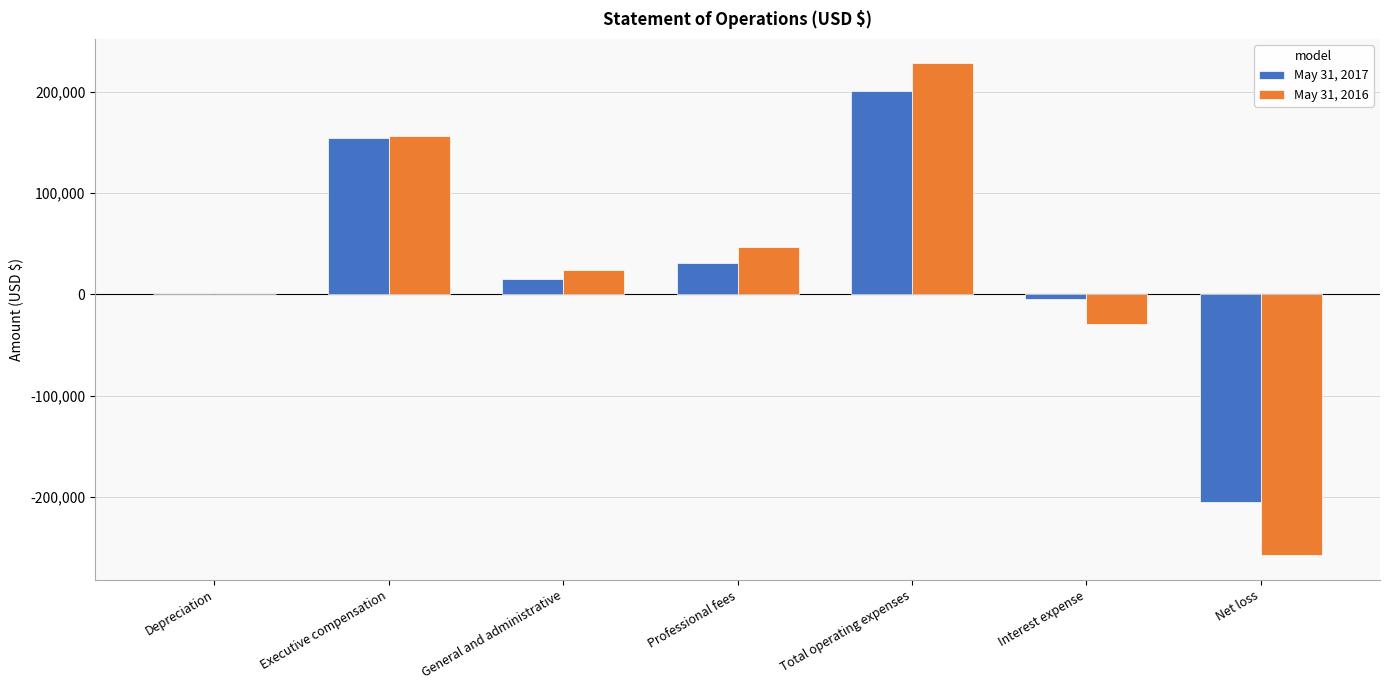

How many data points does each series have?

7